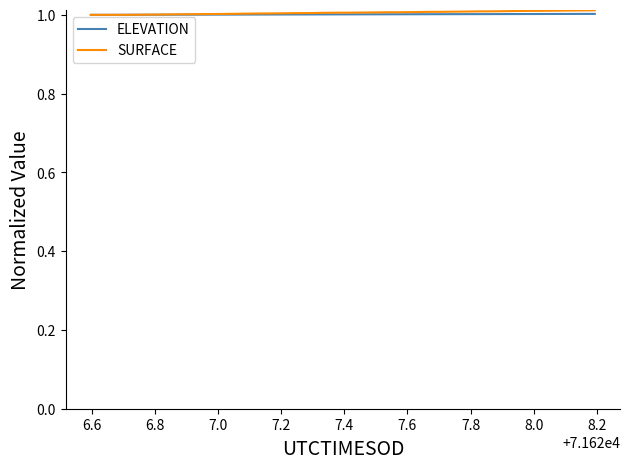

How many lines are shown in the chart?

2